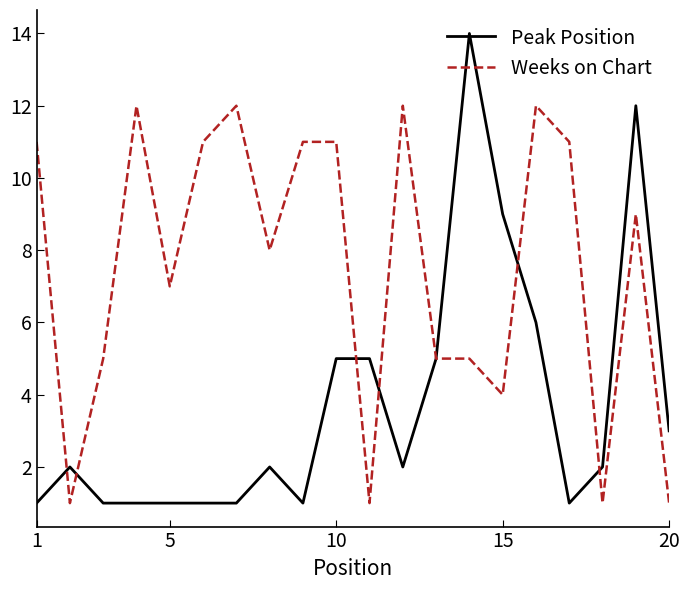

What is the maximum value for Weeks on Chart?

12